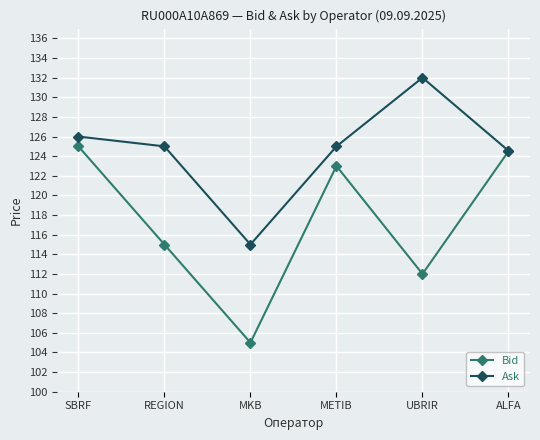

Is the value of Ask at ALFA greater than the value of Bid at UBRIR?

Yes